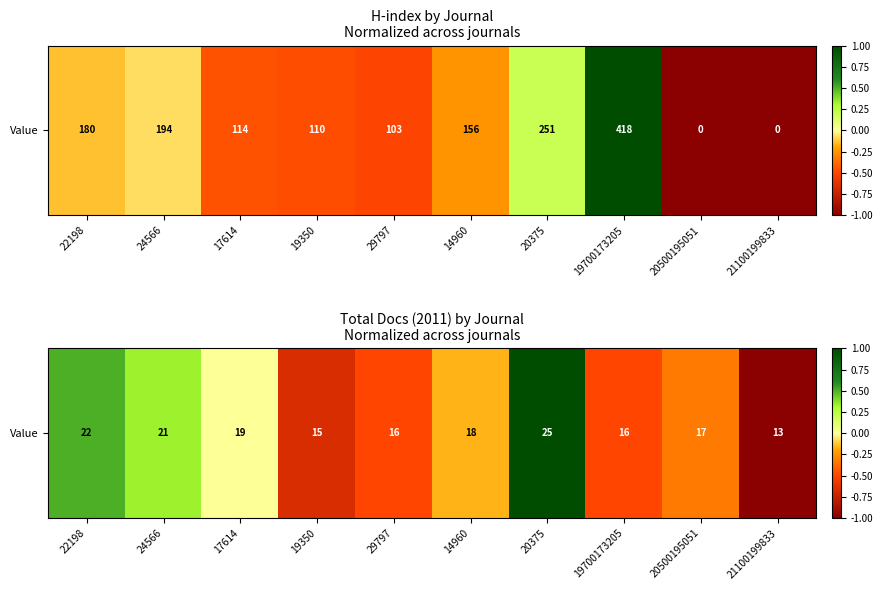

Rank the categories by value from lowest to highest.

21100199833, 19350, 29797, 19700173205, 20500195051, 14960, 17614, 24566, 22198, 20375